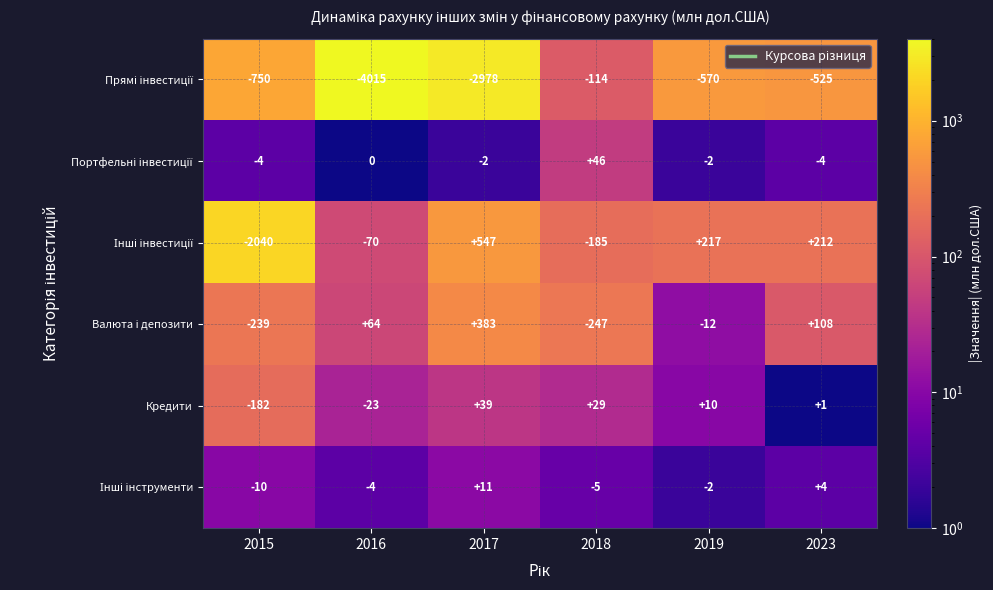

At how many categories does at least one series exceed 127?

3